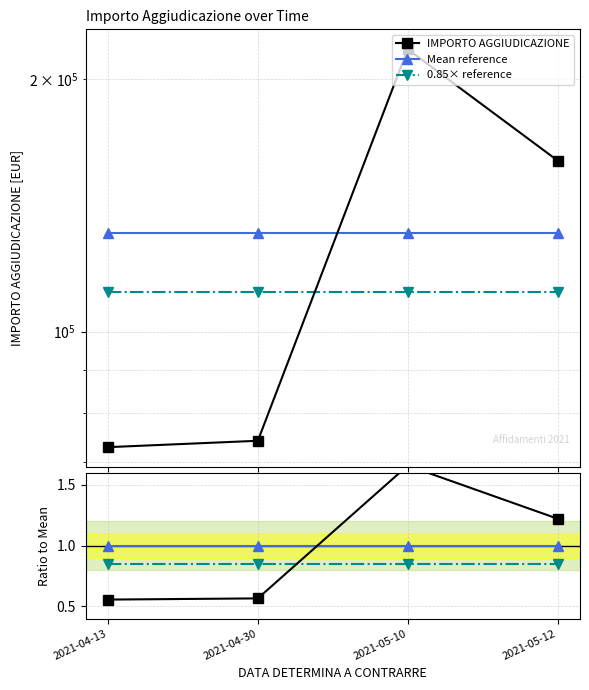

What position from the left is 2021-05-12?

4